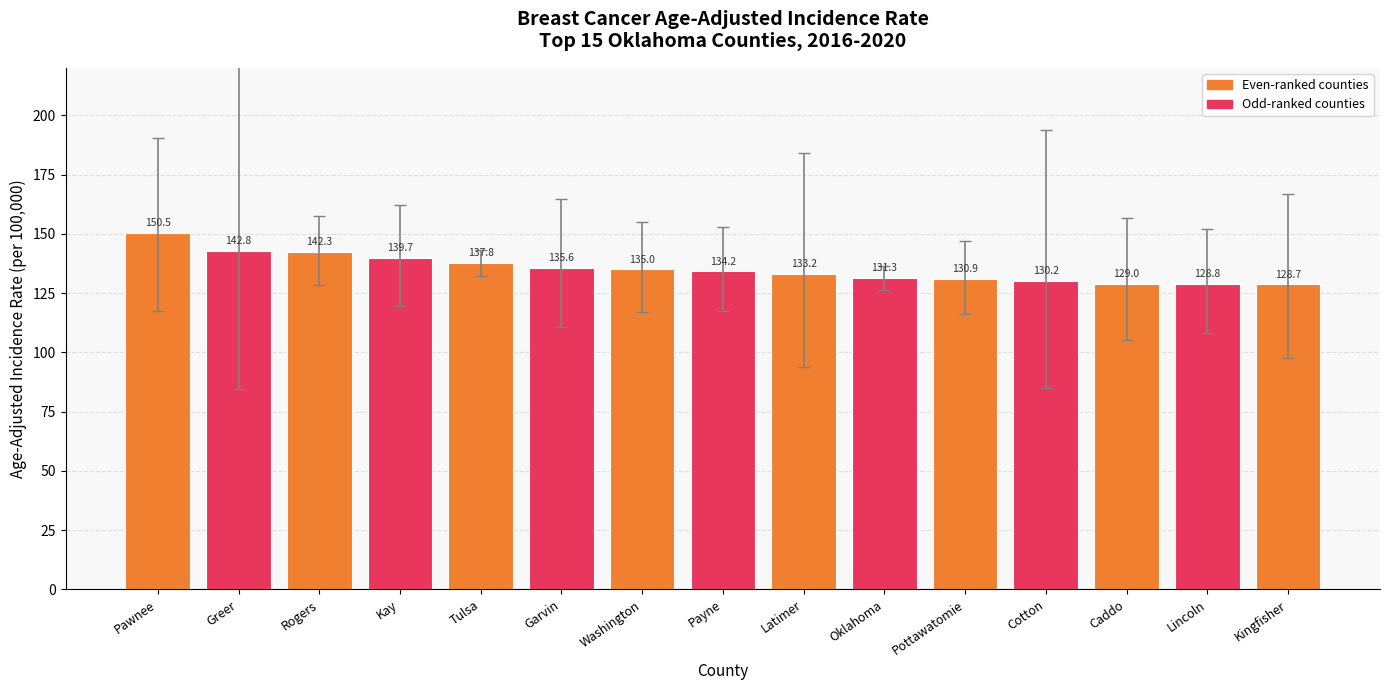

How many data points are less than 134?

7